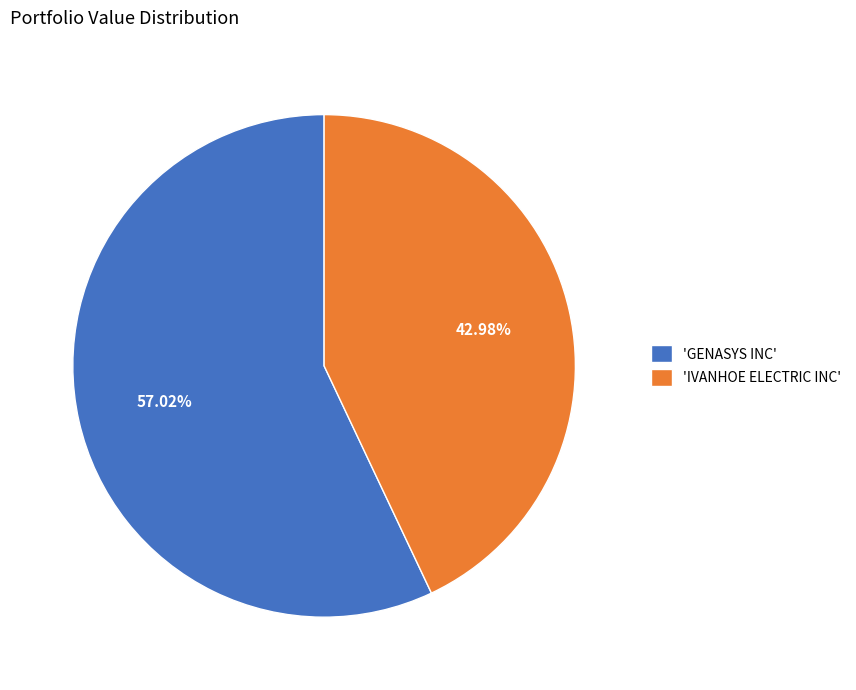

Combined, do 'IVANHOE ELECTRIC INC' and 'GENASYS INC' account for over 50%?

Yes